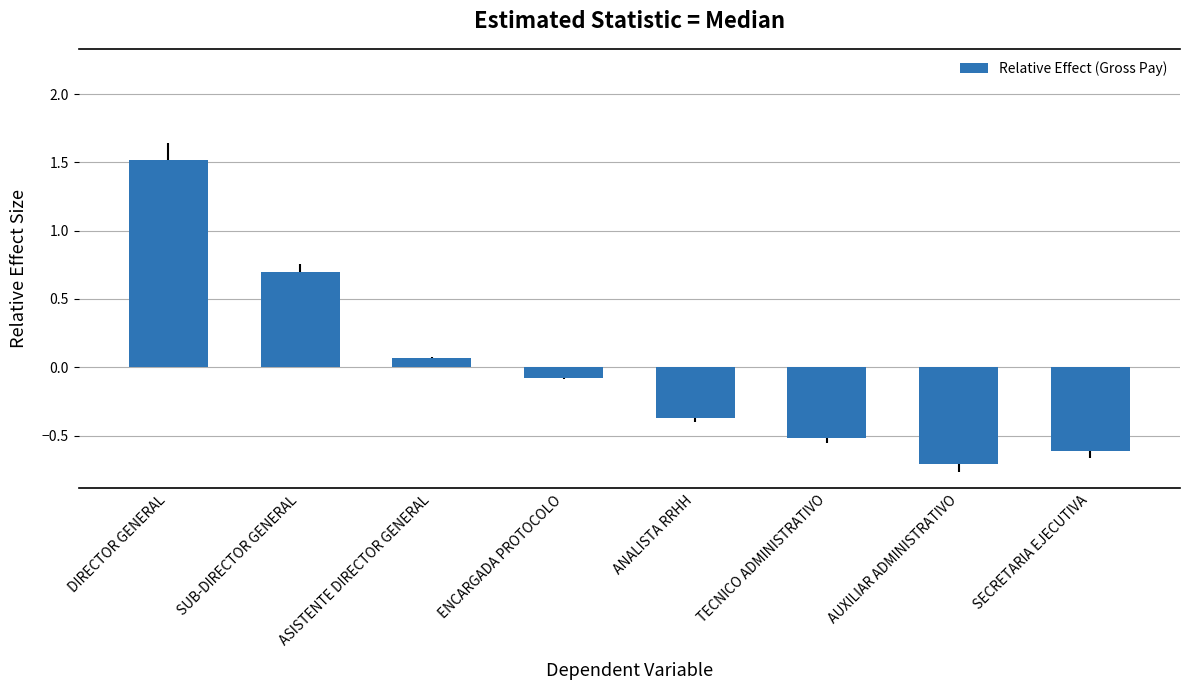

What position from the right is TECNICO ADMINISTRATIVO?

3